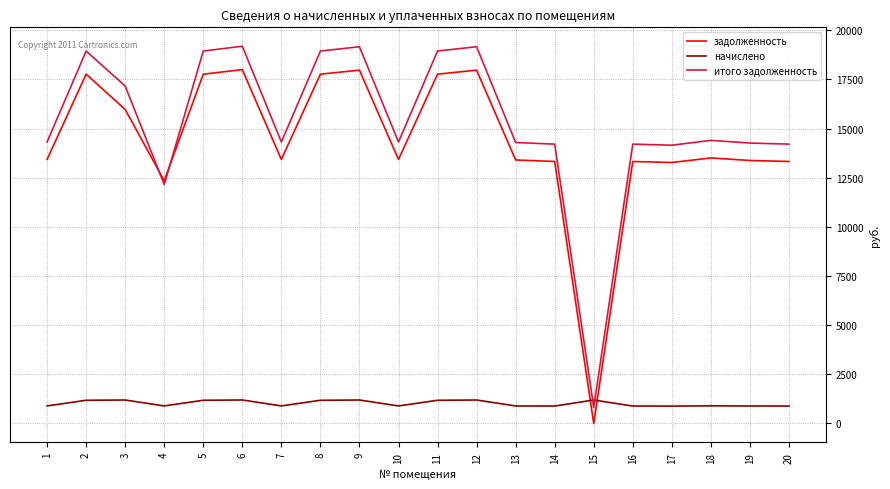

What is the difference between the maximum and minimum values in the начислено series?

313.0